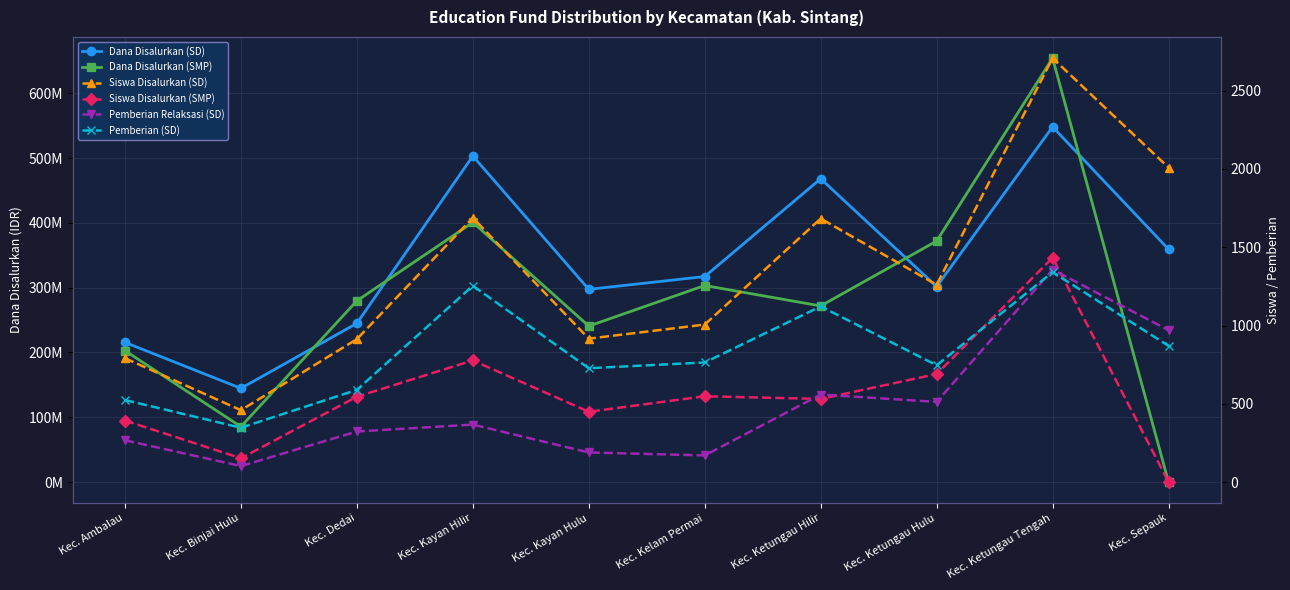

What is the sum of the Siswa Disalurkan (SD) values at Kec. Kelam Permai and Kec. Sepauk?

3015